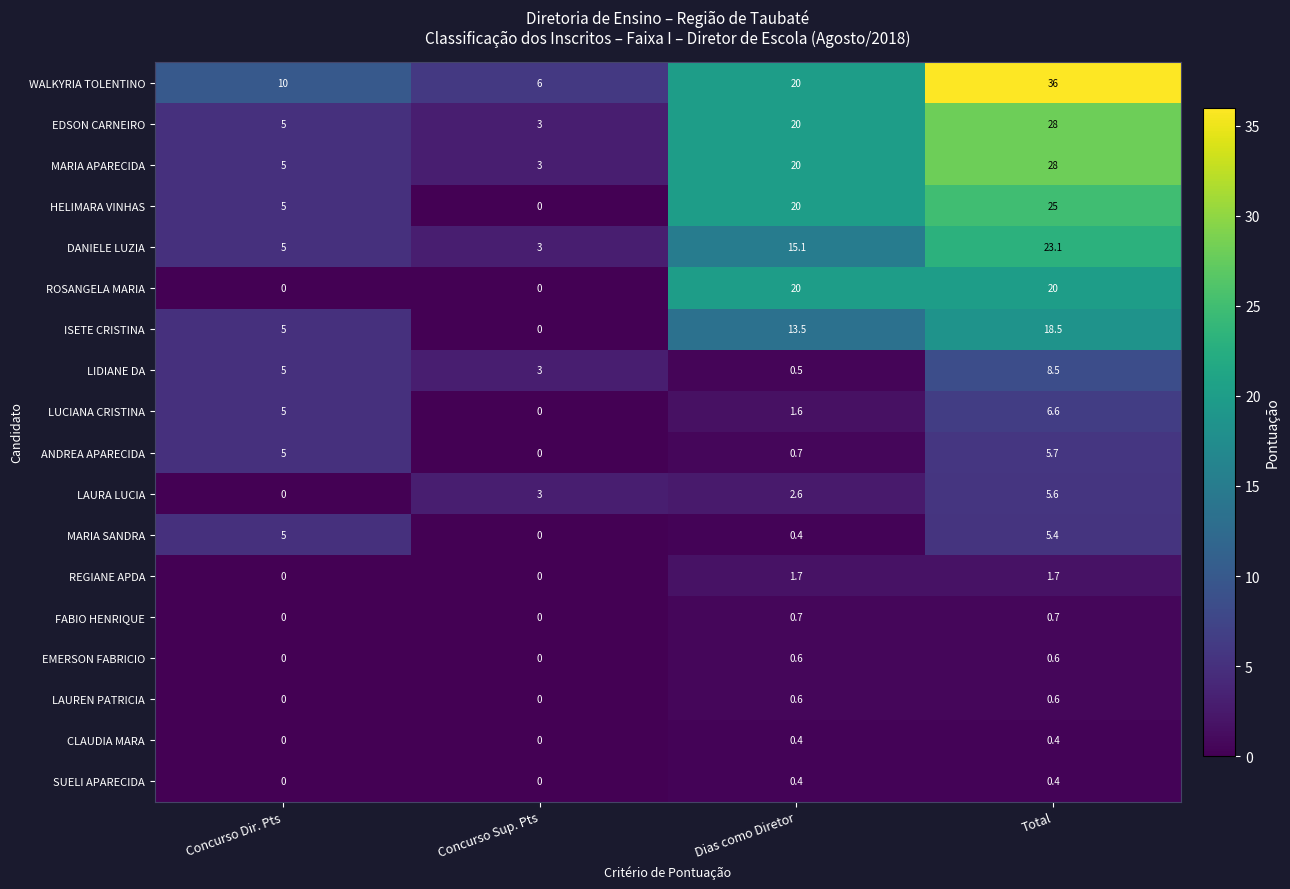

What is the difference between the maximum and minimum values in the HELIMARA VINHAS series?

25.0